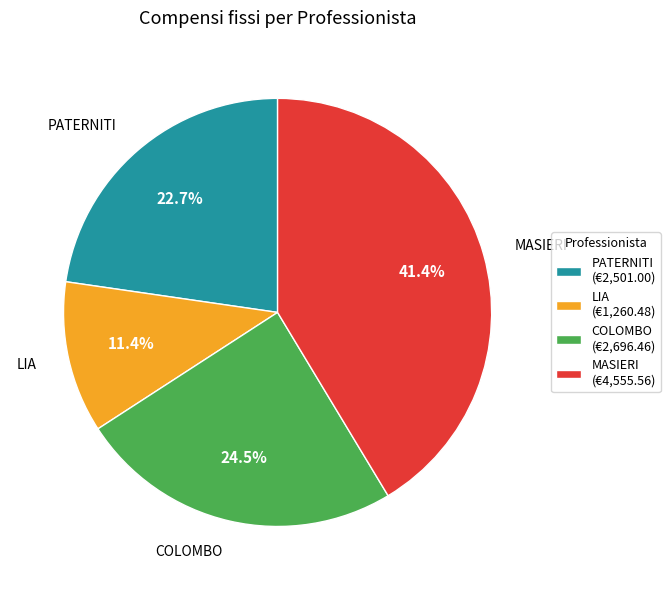

To the nearest percent, what is the difference between the PATERNITI and LIA slice percentages?

11%